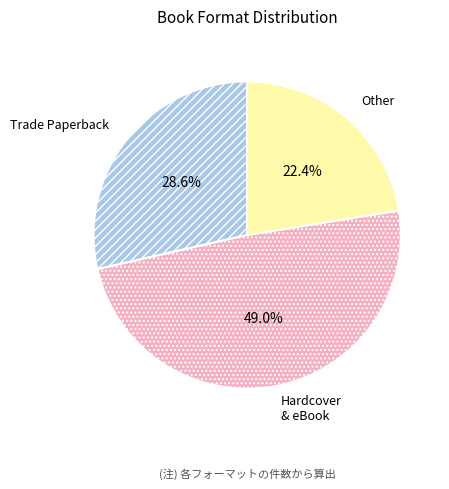

Which has a higher value, Trade Paperback or Other?

Trade Paperback